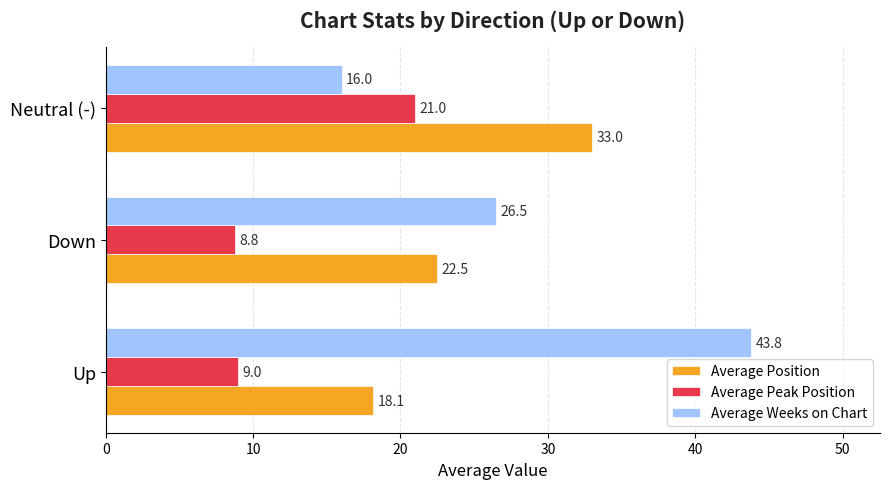

Count the number of categories in the chart.

3